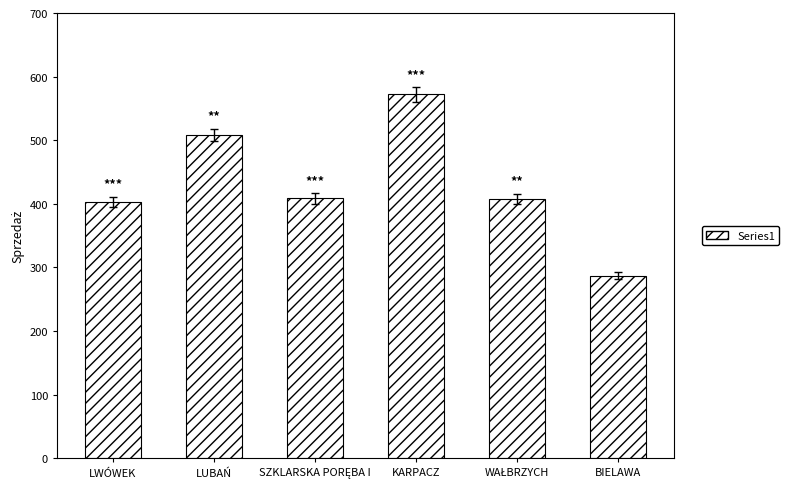

What is the change in value from LUBAŃ to KARPACZ?

+63.7